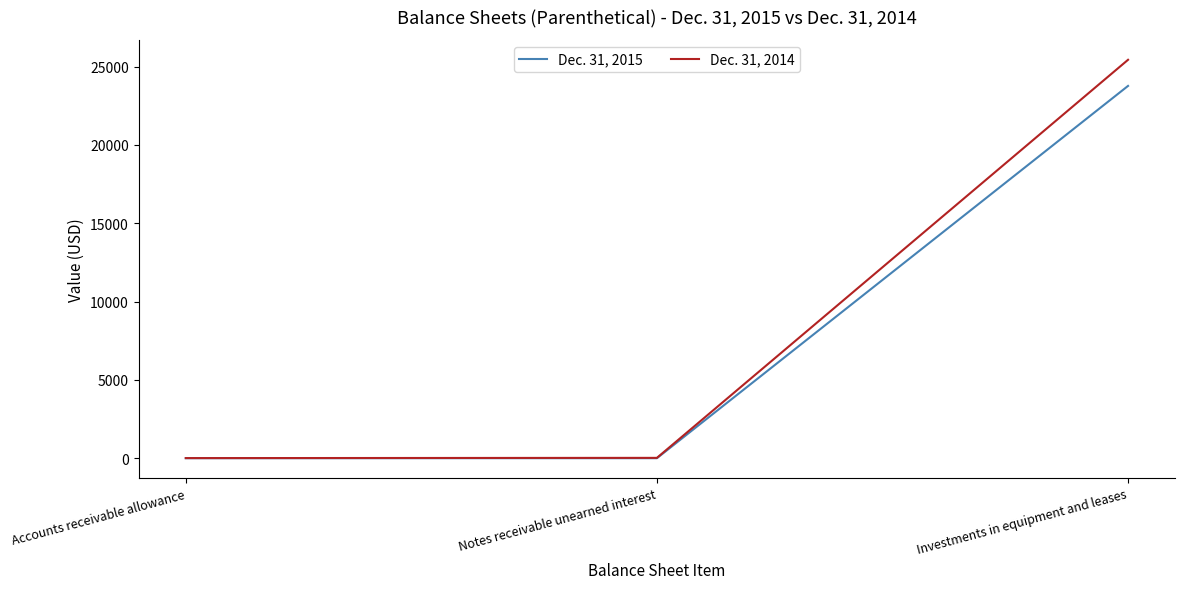

The Dec. 31, 2015 series shows 15462 at Investments in equipment and leases. True or false?

False